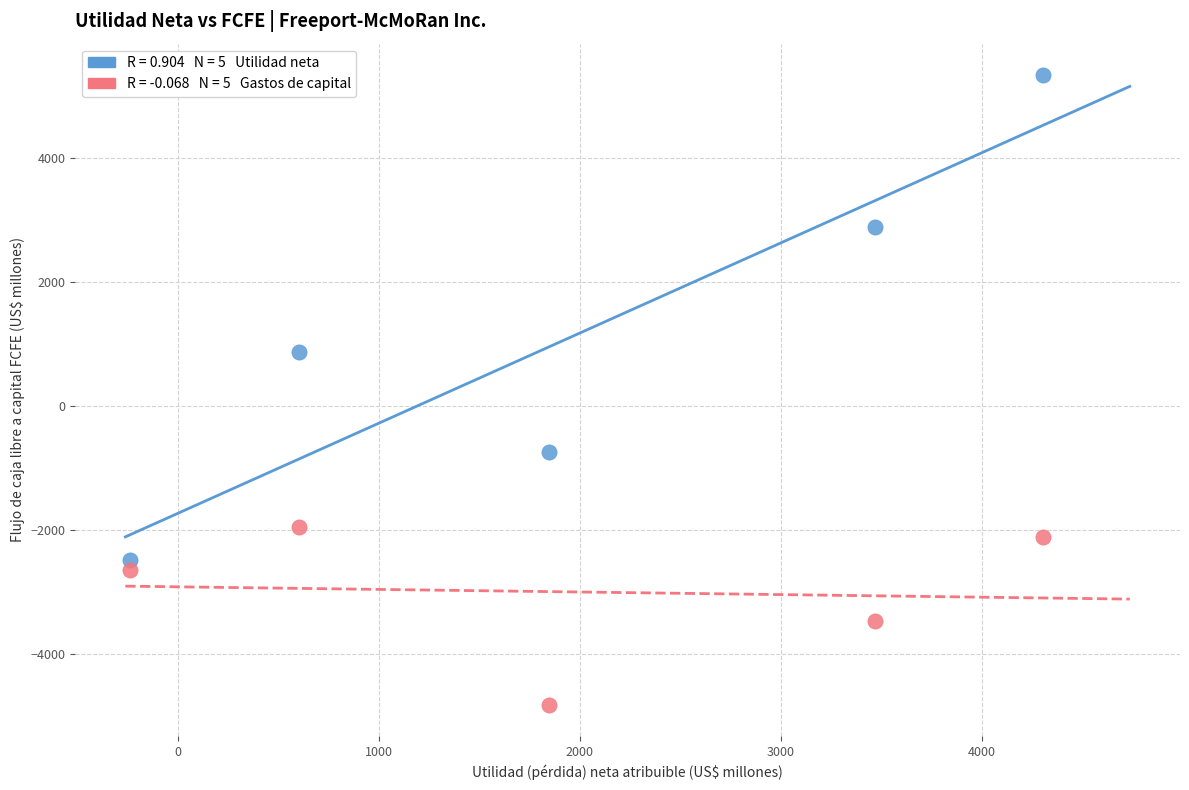

Across all series, what Y value is closest to 258?

863